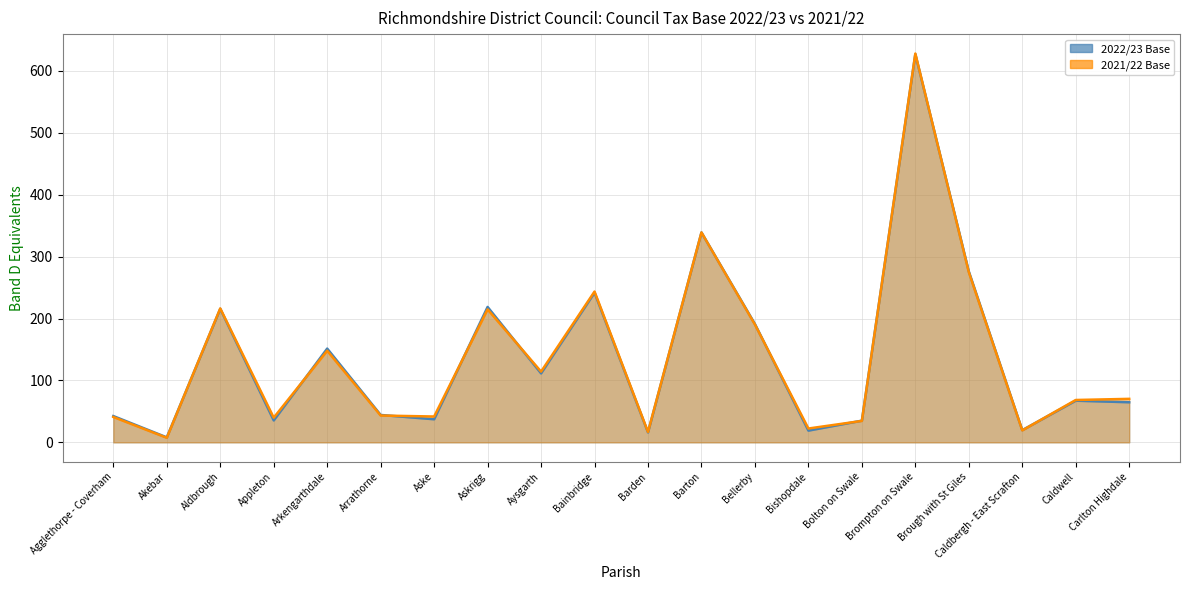

How many interior local peaks does the 2022/23 Base series have?

7